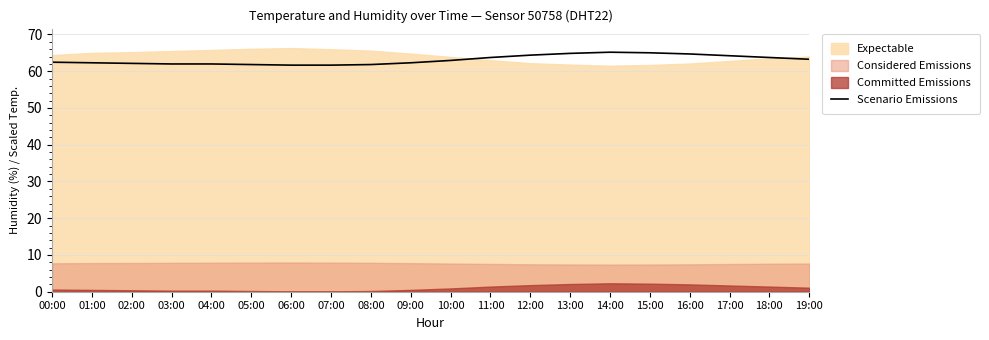

Reading left to right, extract all data points from this chart.

62.5	62.3	62.1	62.0	62.0	61.8	61.7	61.7	61.8	62.3	62.9	63.7	64.4	64.9	65.2	65.0	64.7	64.2	63.7	63.3